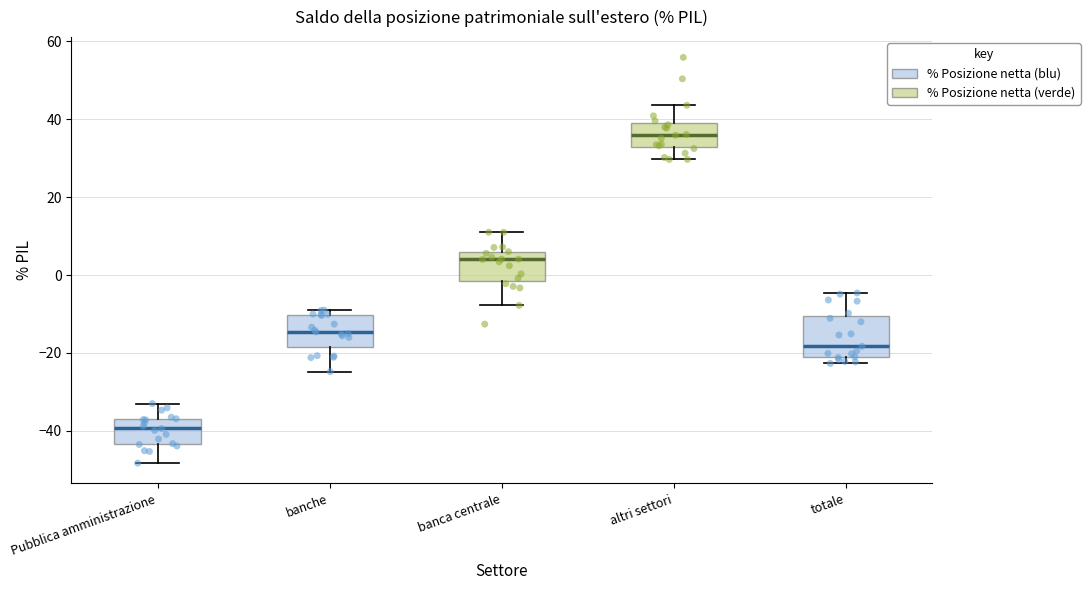

Where does the lower whisker of the box for banche end on the y-axis? The values are not printed on the chart, so give them approximately, as read against the axis.

-24